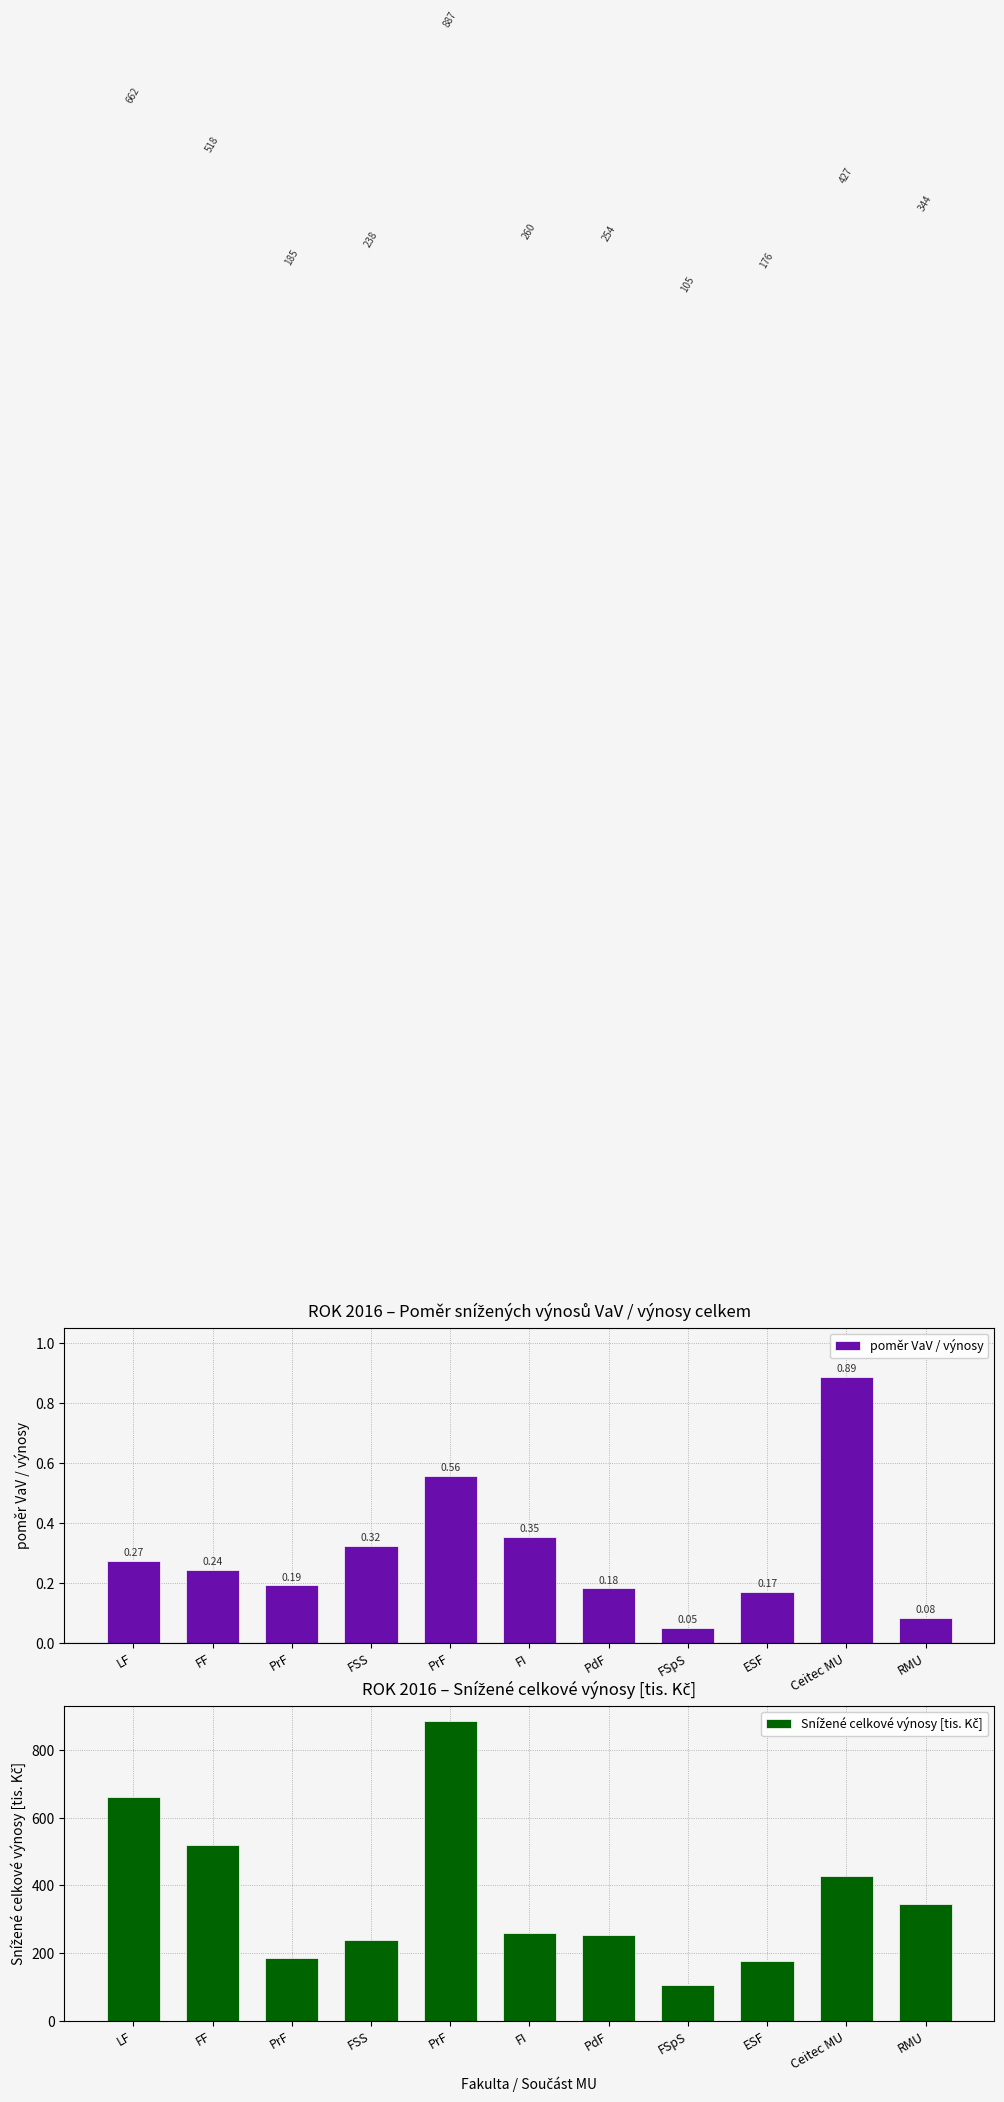

What are all the series names shown in the legend?

poměr VaV / výnosy, Snížené celkové výnosy [tis. Kč]